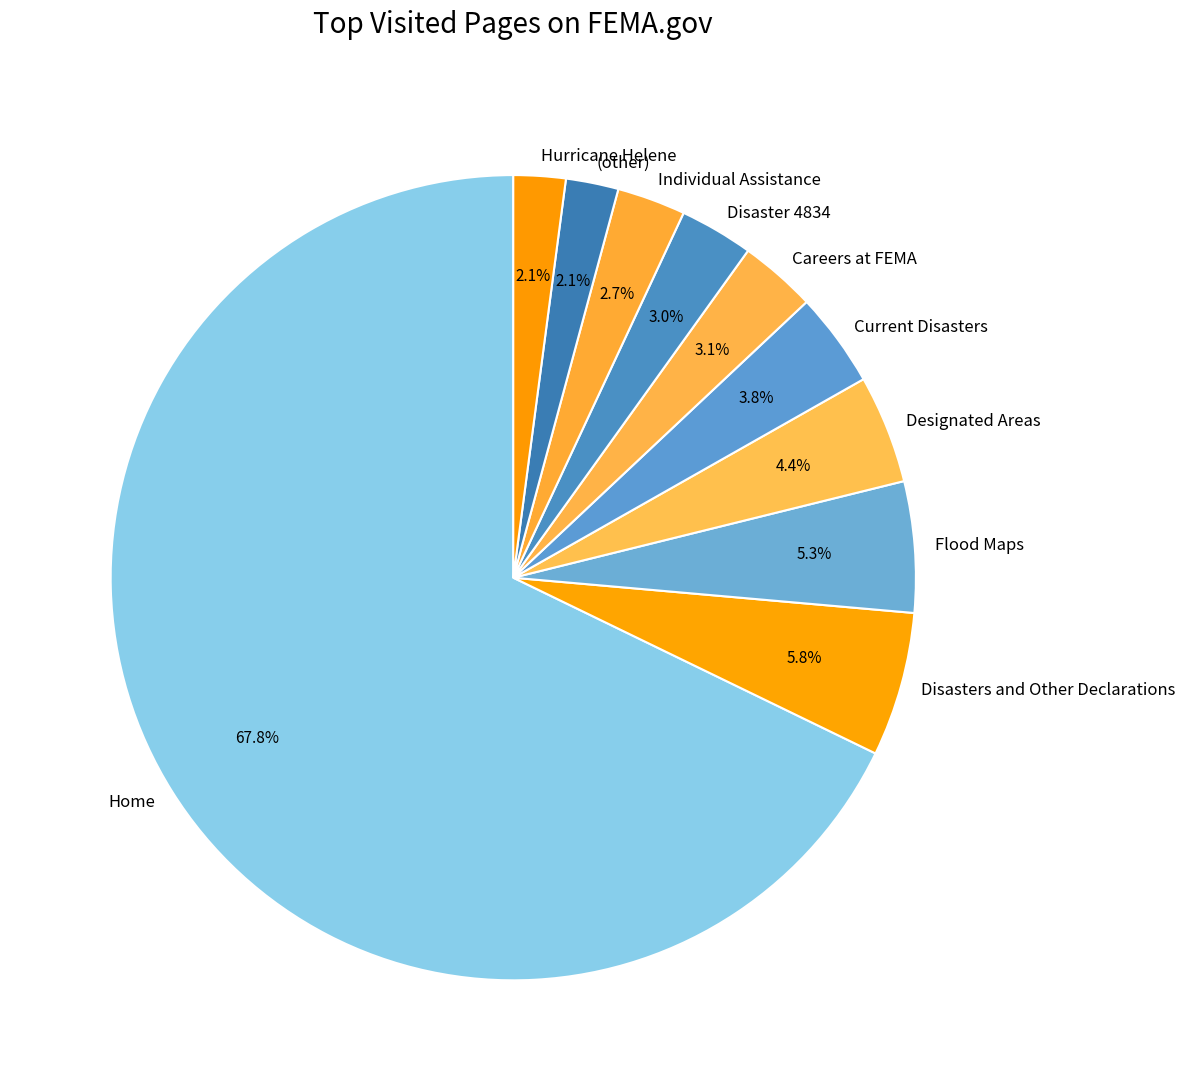

To the nearest percent, what is the combined percentage of Hurricane Helene and Designated Areas?

6%